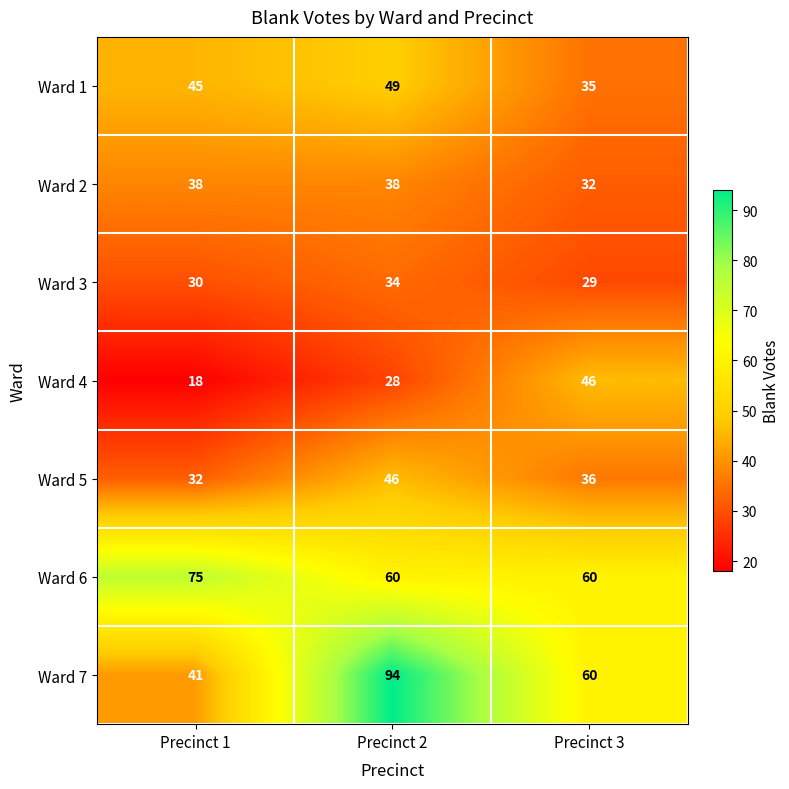

What is the spread (max minus min) of values at Precinct 2?

66